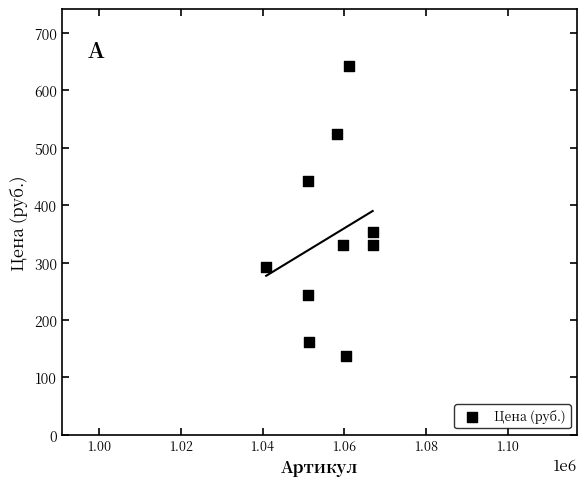

What Y value in the scatter plot is closest to 390?

353